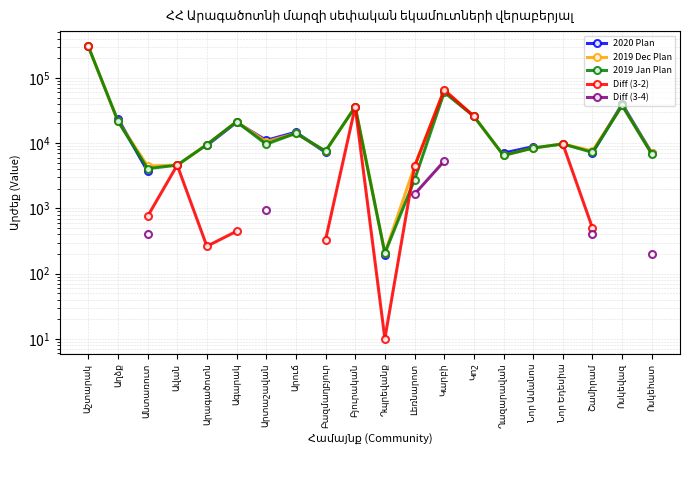

At which label is Diff (3-2) closest to 152840?

Կարբի